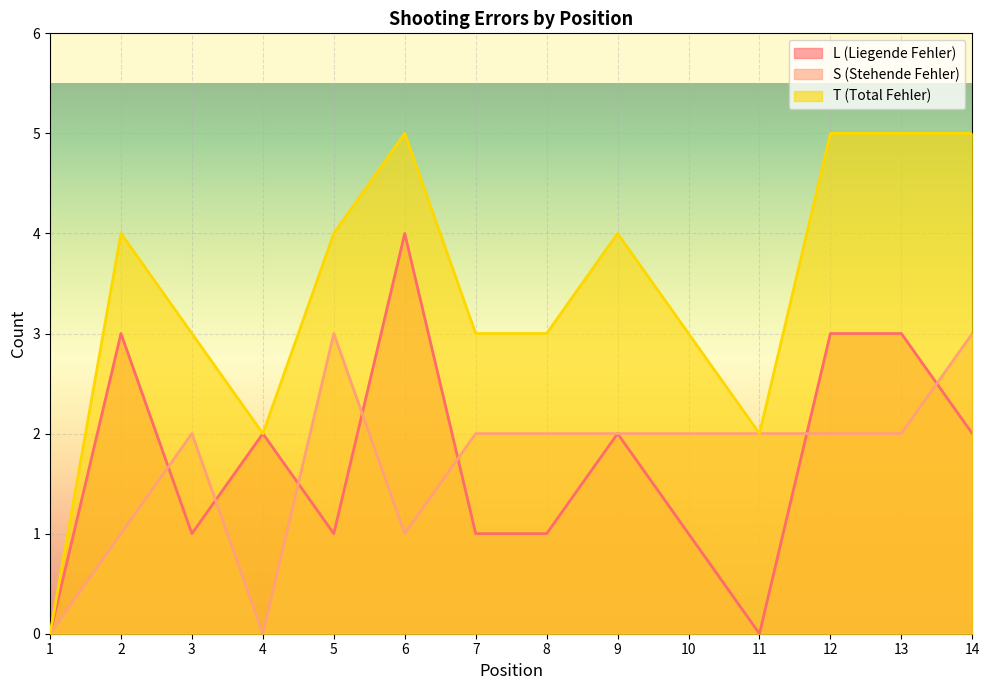

How many lines are shown in the chart?

3